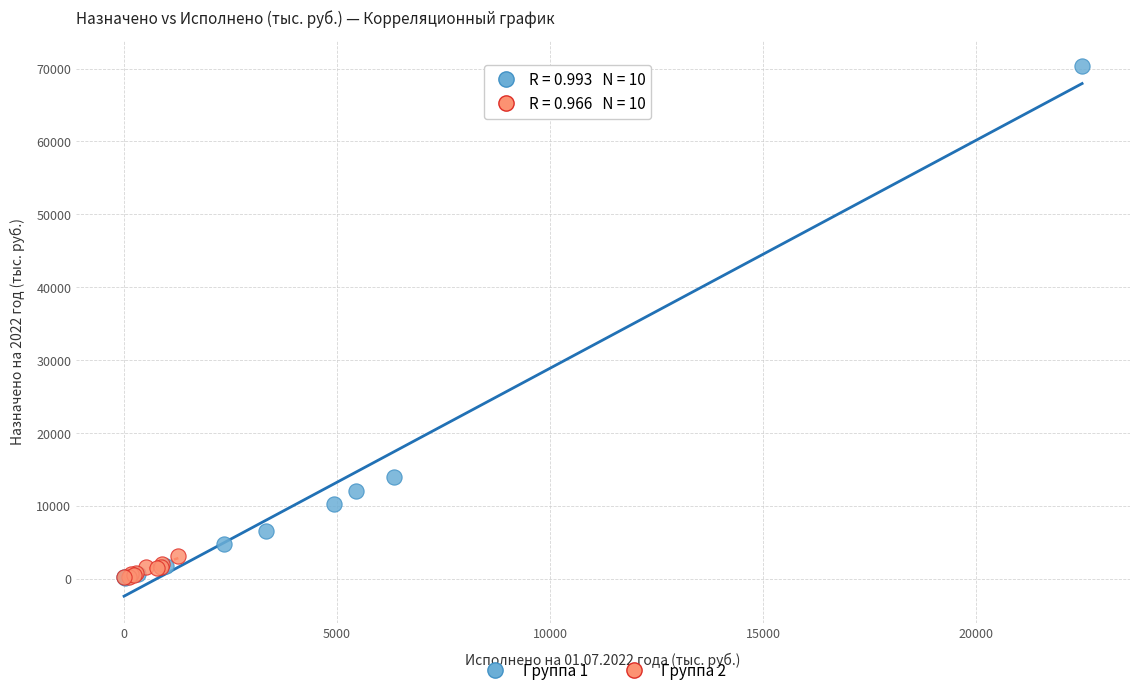

Which series has the widest spread of Y values?

Группа 1